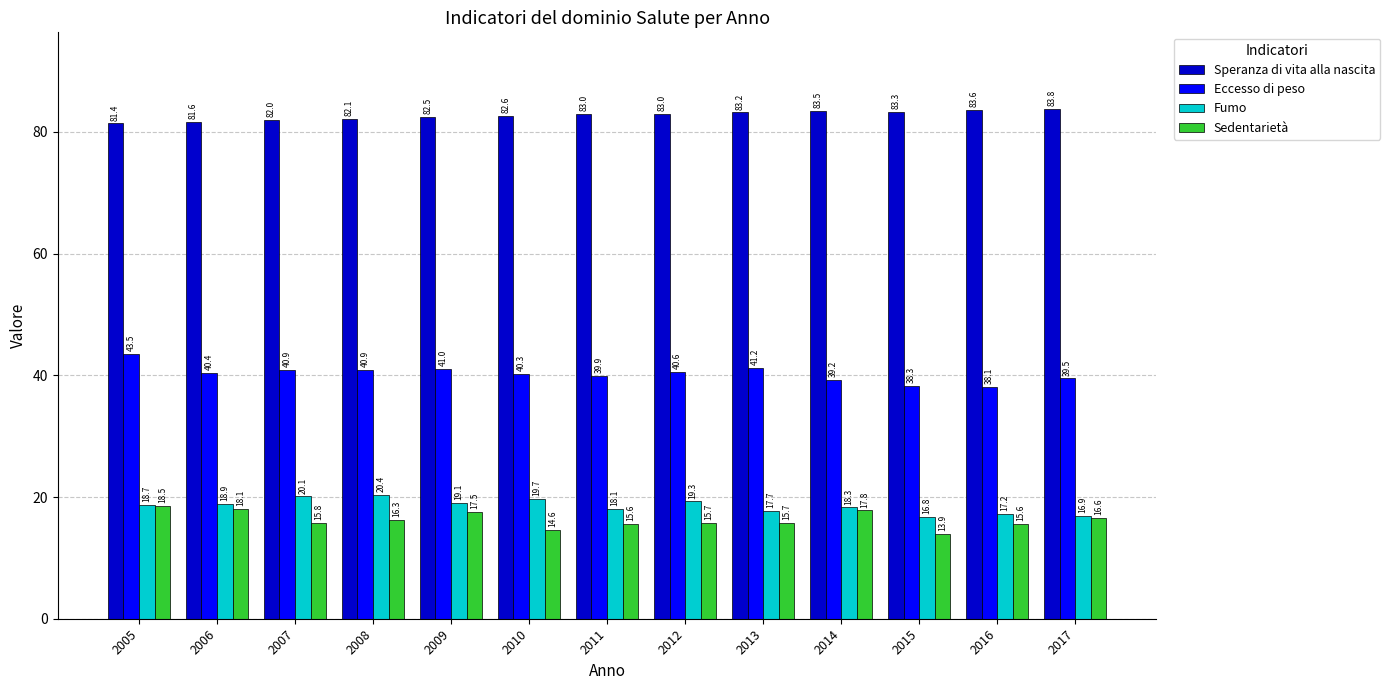

What is the total value across all series at 2005?

162.1